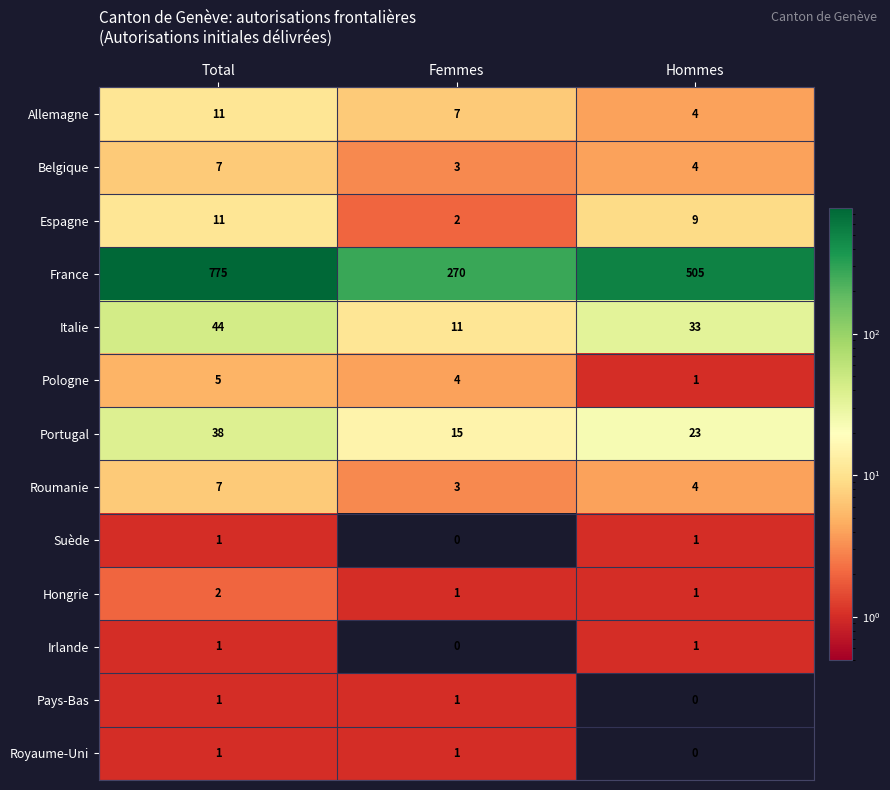

List the labels in order of Belgique value, smallest first.

Femmes, Hommes, Total